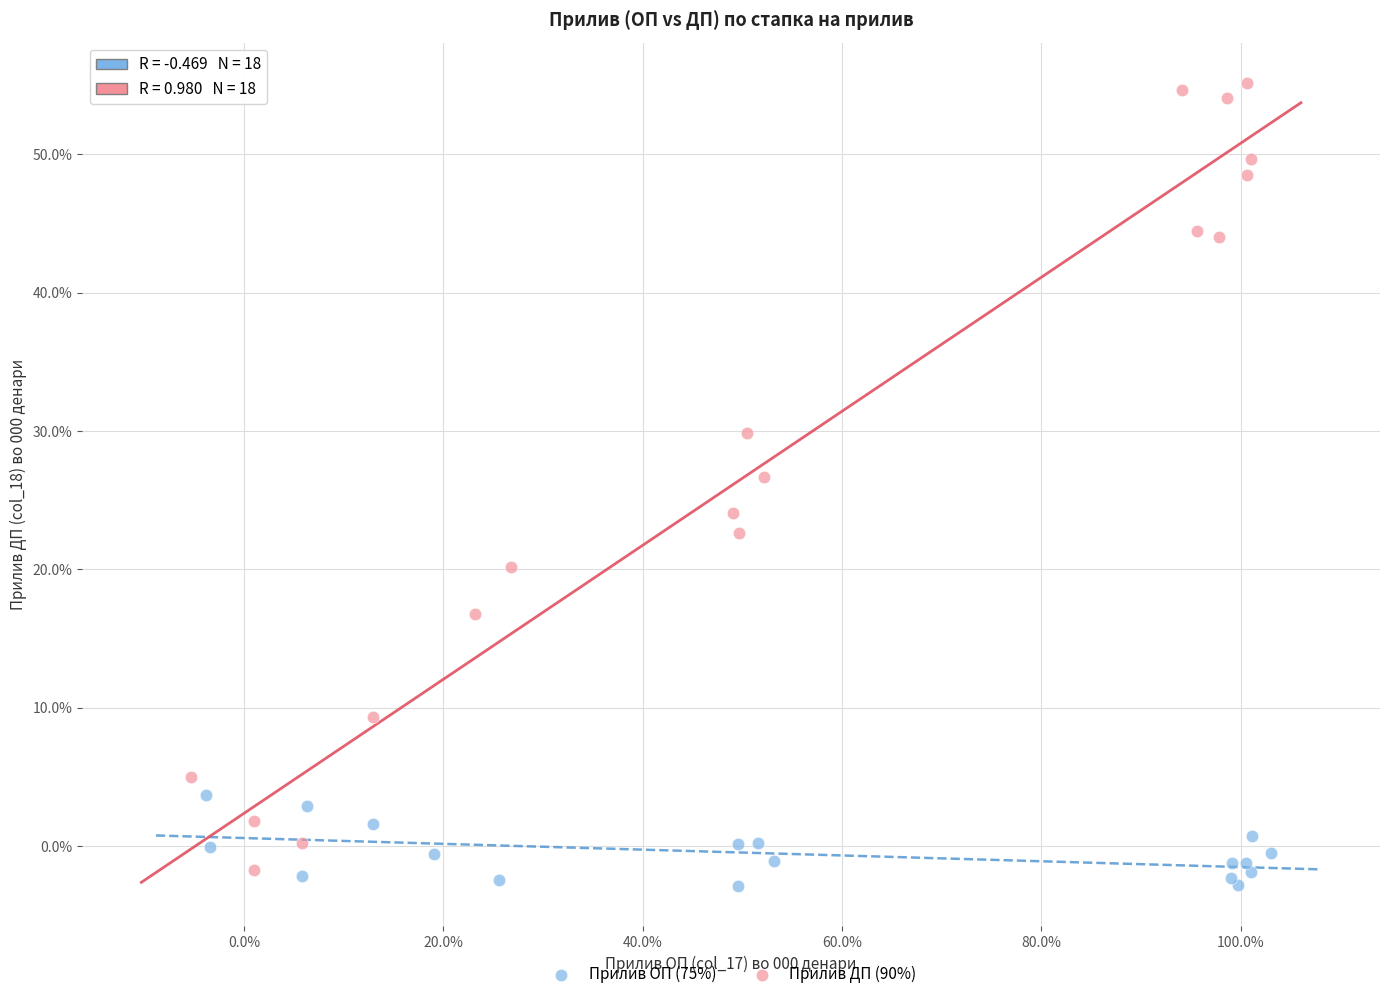

Which series has the largest Y range (max minus min)?

Прилив ДП (90%)